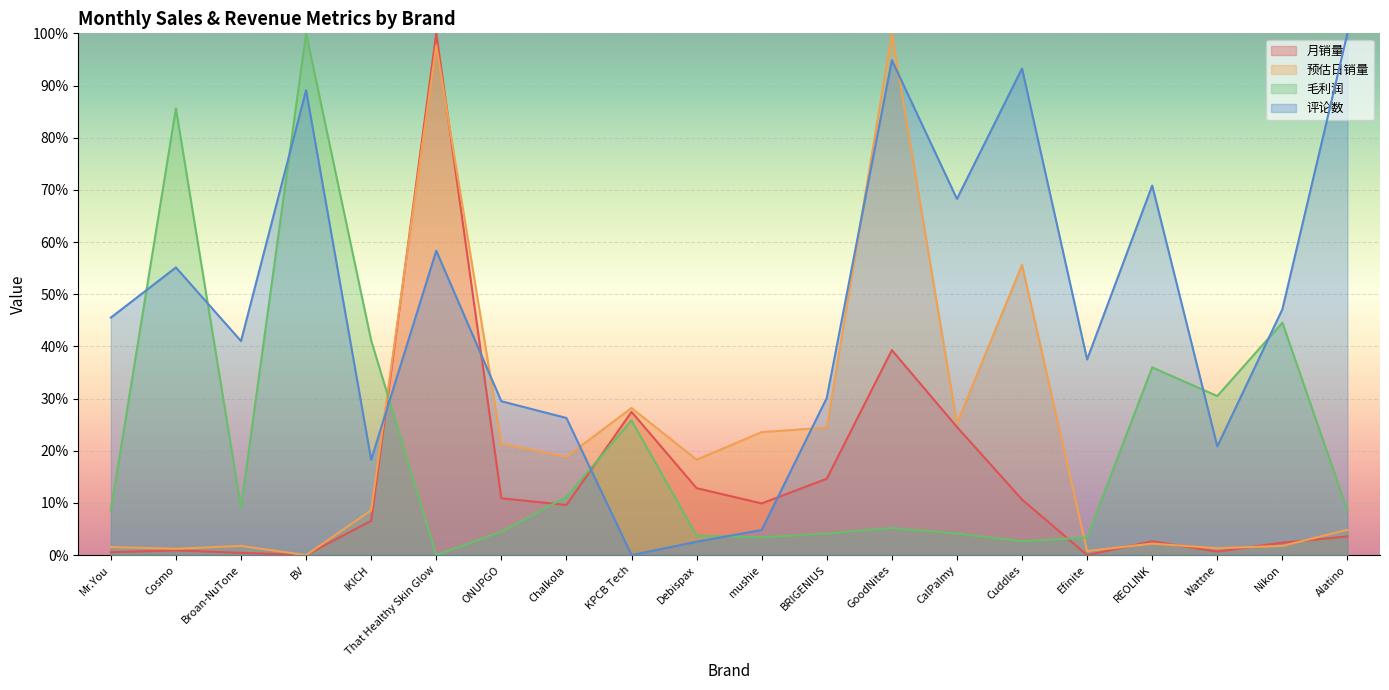

How many values in 预估日销量 are above zero?

19